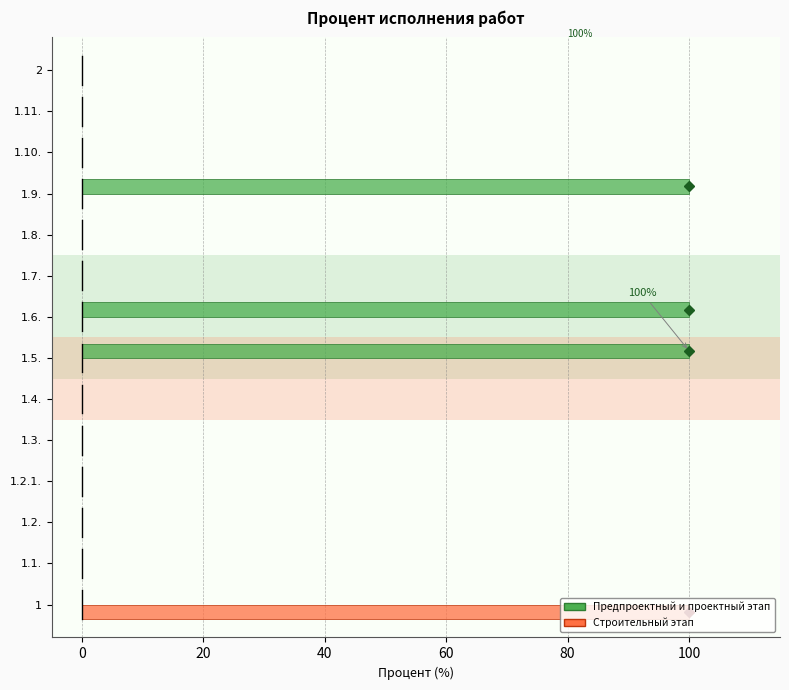

Is the value of Строительный этап at 1 greater than the value of Предпроектный и проектный этап at 1.3.?

Yes